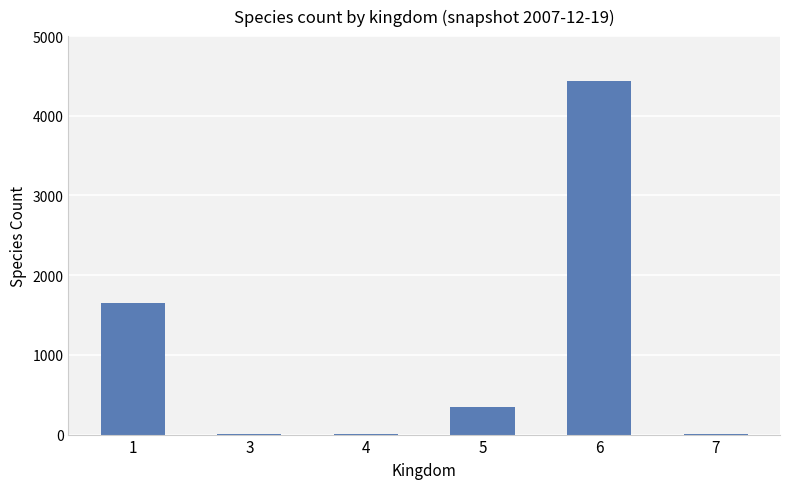

What is the maximum value shown in the chart?

4433